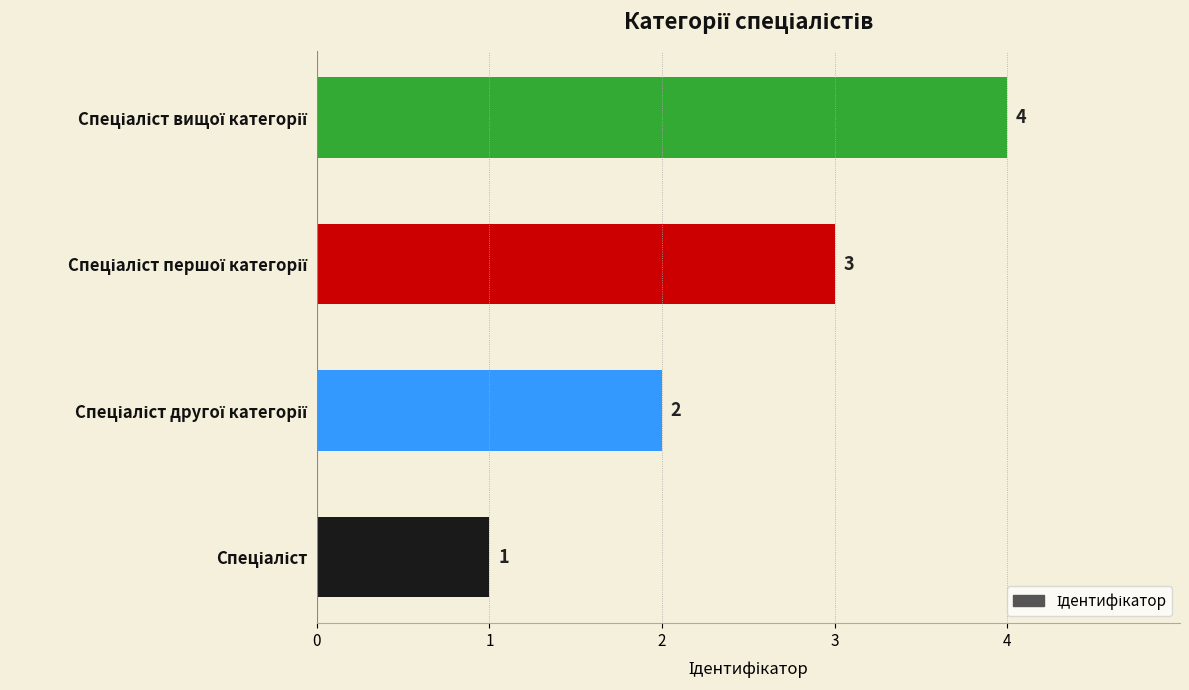

What is the difference between the maximum and minimum values?

3